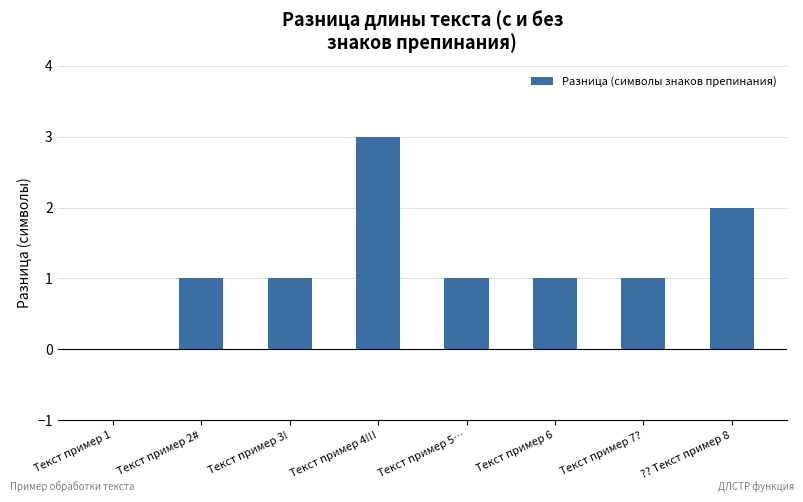

Approximately how many times larger is the value at Текст пример 5… compared to Текст пример 3!?

1.0